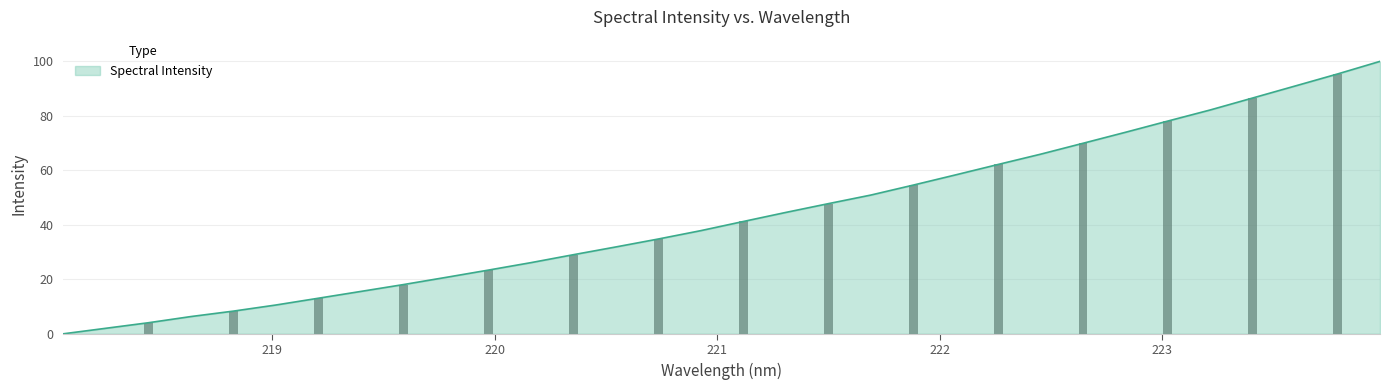

Which label corresponds to the largest value in the chart?

223.9802